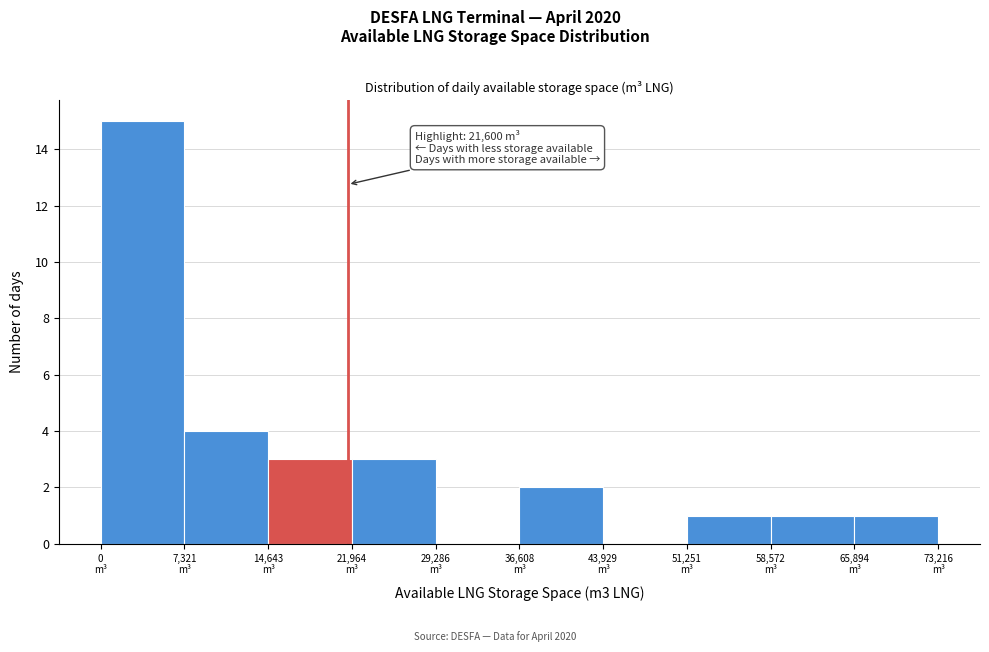

Which range on the x-axis has the tallest bar?

0 to 7000